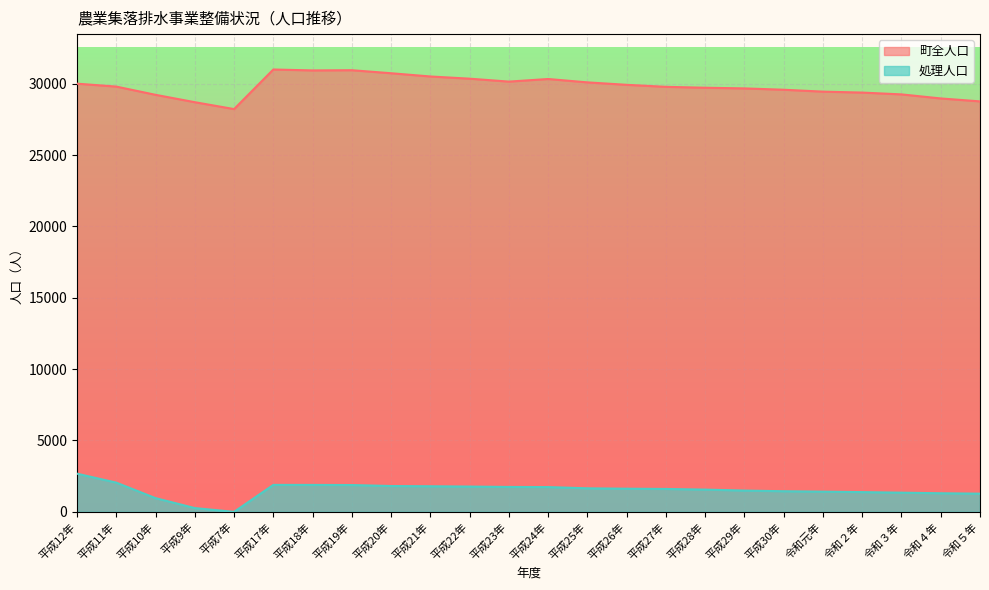

At which category is the sum across all series the highest?

平成17年